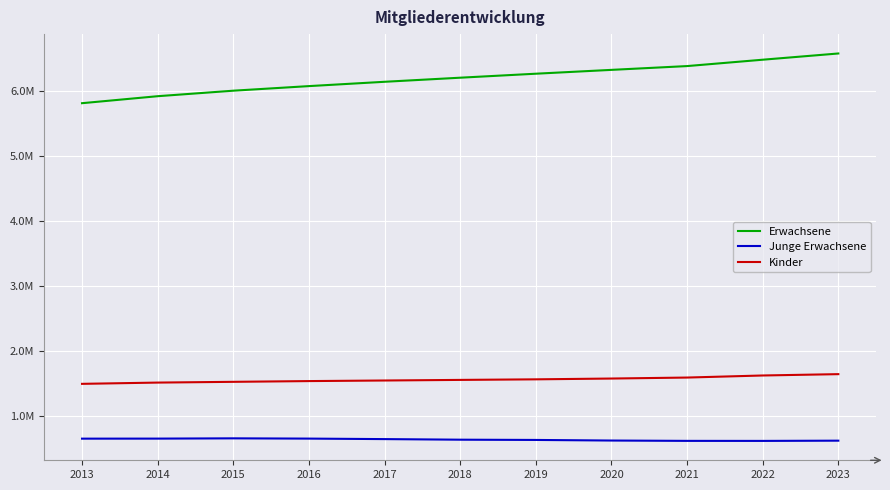

What are all the series names shown in the legend?

Erwachsene, Junge Erwachsene, Kinder